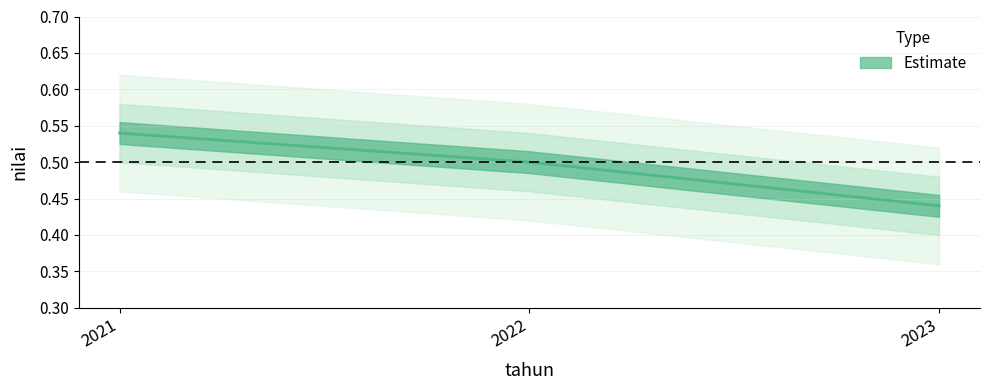

Reading right to left, list all the values displayed in this chart.

2023=0.4	2022=0.5	2021=0.5